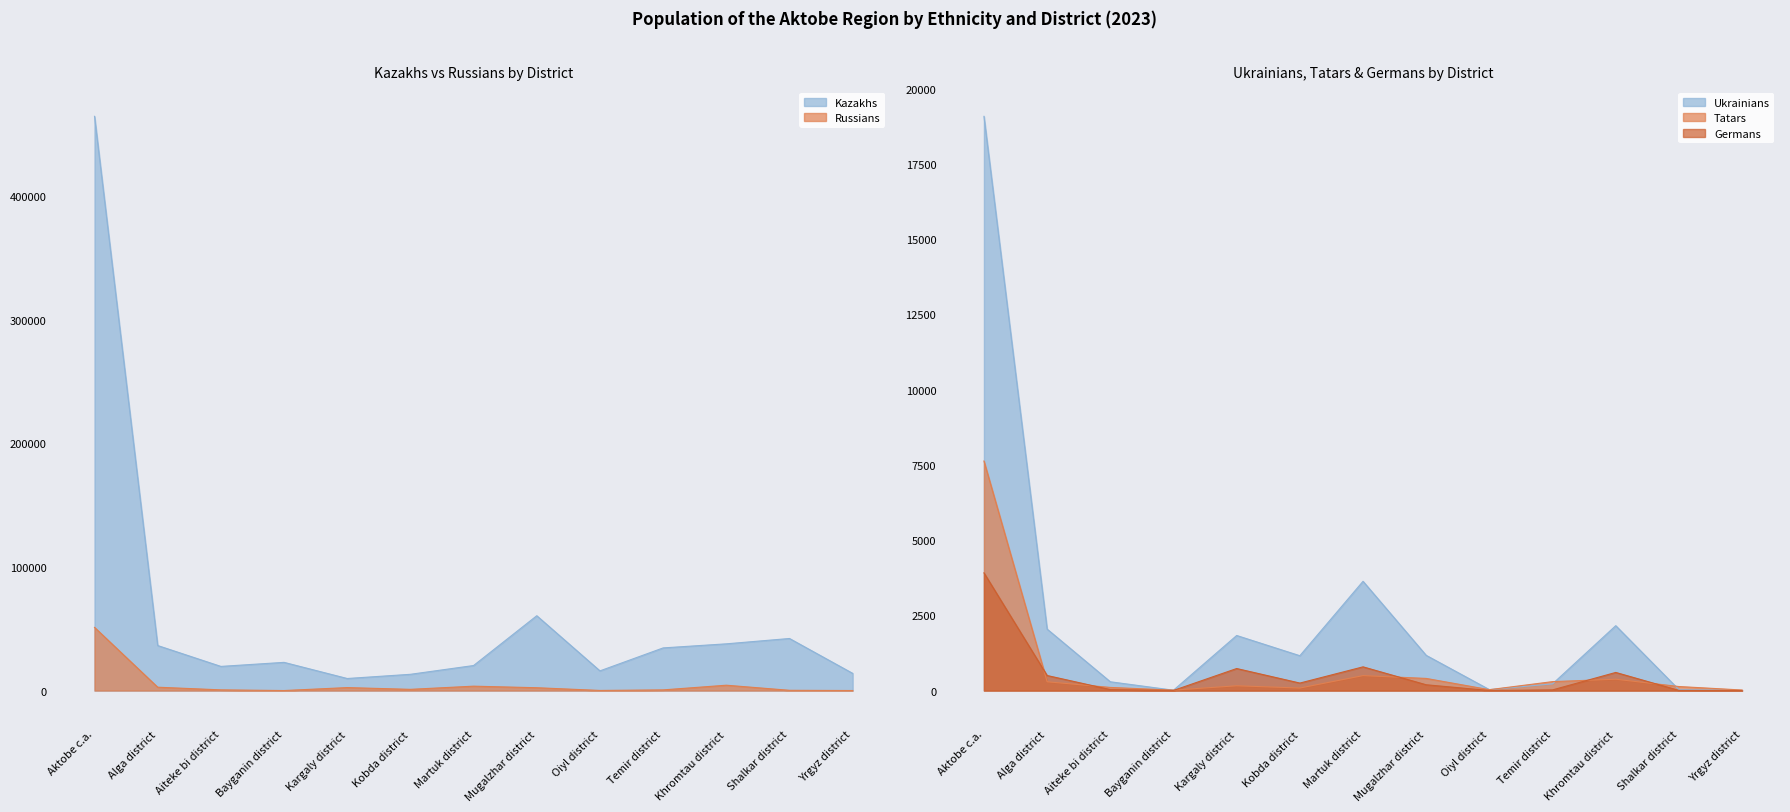

Reading right to left, extract all data points from this chart.

Kazakhs: Yrgyz district=13920	Shalkar district=42130	Khromtau district=37804	Temir district=34505	Oiyl district=15926	Mugalzhar district=60543	Martuk district=20257	Kobda district=13151	Kargaly district=9753	Bayganin district=22811	Aiteke bi district=19539	Alga district=36425	Aktobe c.a.=464598
Russians: Yrgyz district=31	Shalkar district=207	Khromtau district=4324	Temir district=541	Oiyl district=92	Mugalzhar district=2289	Martuk district=3549	Kobda district=985	Kargaly district=2403	Bayganin district=19	Aiteke bi district=564	Alga district=2714	Aktobe c.a.=51123
Ukrainians: Yrgyz district=2	Shalkar district=30	Khromtau district=2156	Temir district=223	Oiyl district=31	Mugalzhar district=1170	Martuk district=3631	Kobda district=1158	Kargaly district=1830	Bayganin district=12	Aiteke bi district=292	Alga district=2042	Aktobe c.a.=19082
Tatars: Yrgyz district=18	Shalkar district=134	Khromtau district=377	Temir district=297	Oiyl district=29	Mugalzhar district=403	Martuk district=497	Kobda district=84	Kargaly district=159	Bayganin district=14	Aiteke bi district=104	Alga district=292	Aktobe c.a.=7628
Germans: Yrgyz district=0	Shalkar district=5	Khromtau district=602	Temir district=22	Oiyl district=1	Mugalzhar district=192	Martuk district=788	Kobda district=249	Kargaly district=732	Bayganin district=4	Aiteke bi district=32	Alga district=500	Aktobe c.a.=3911